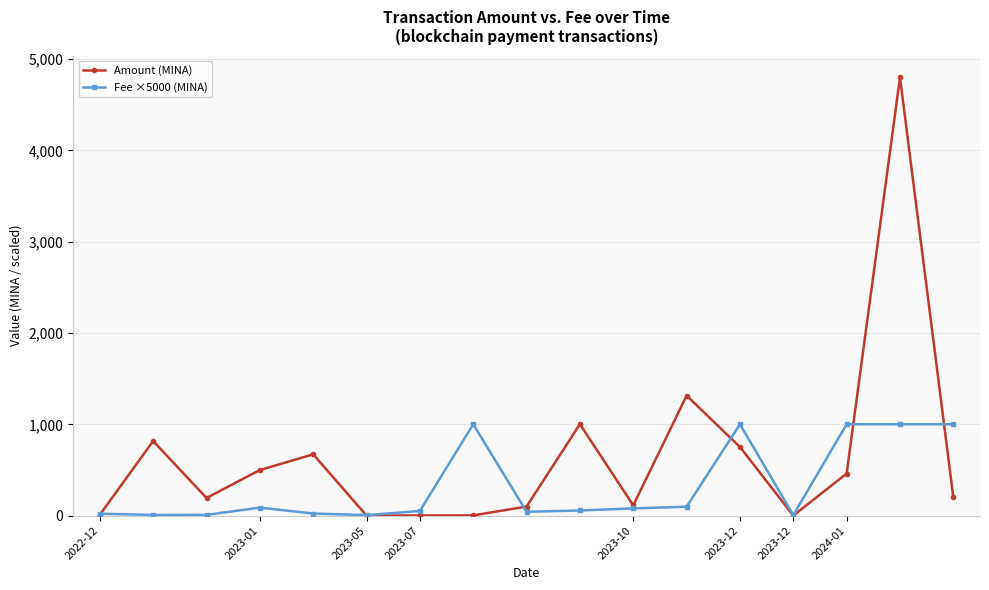

True or false: Fee ×5000 (MINA) has more than 2 points higher than both neighbors.

True